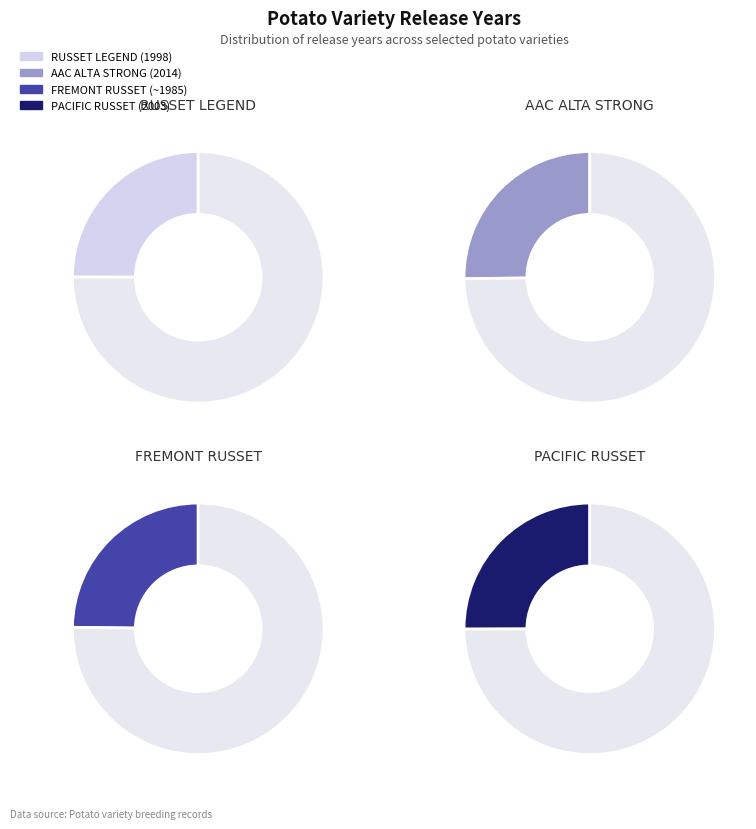

Is it true that FREMONT RUSSET is 6% of the pie?

False